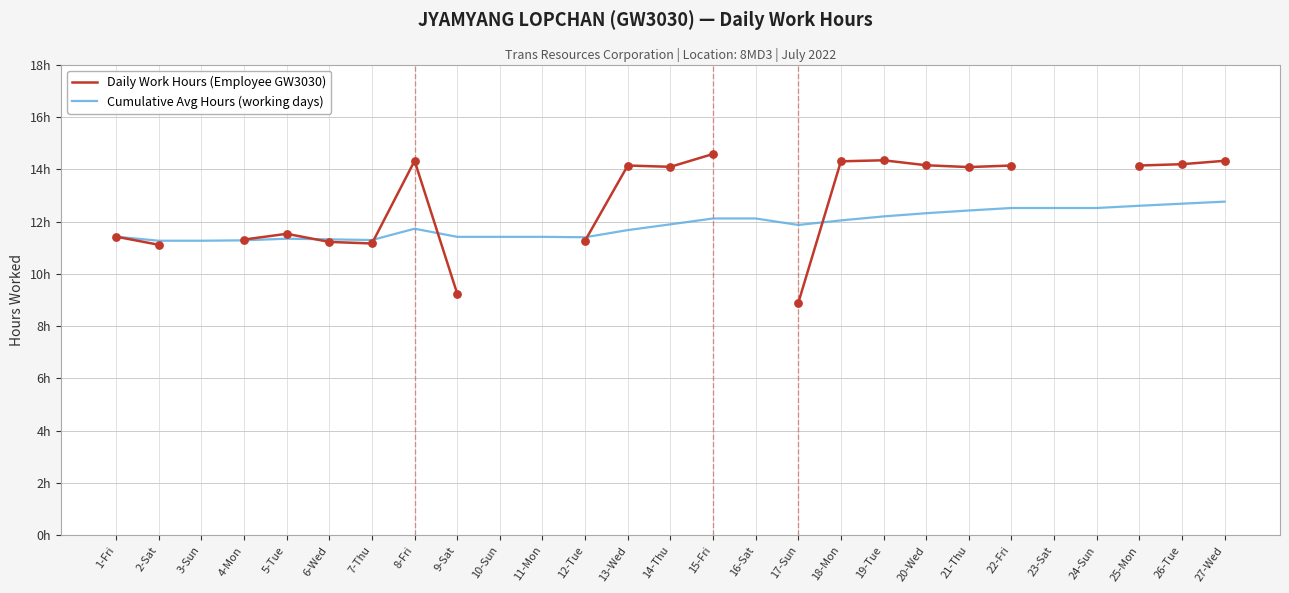

What are all the series names shown in the legend?

Daily Work Hours (Employee GW3030), Cumulative Avg Hours (working days)